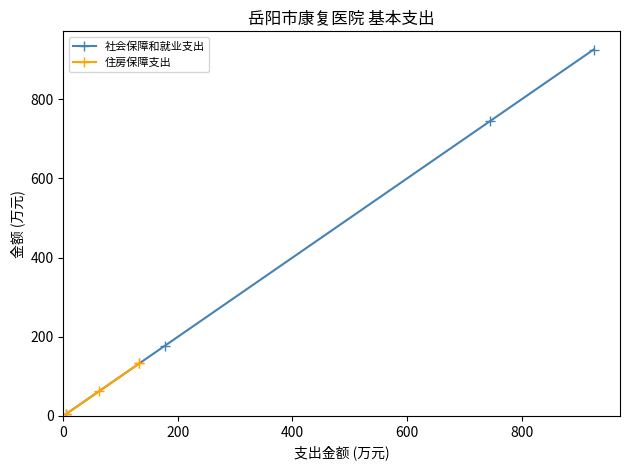

How many lines are shown in the chart?

2